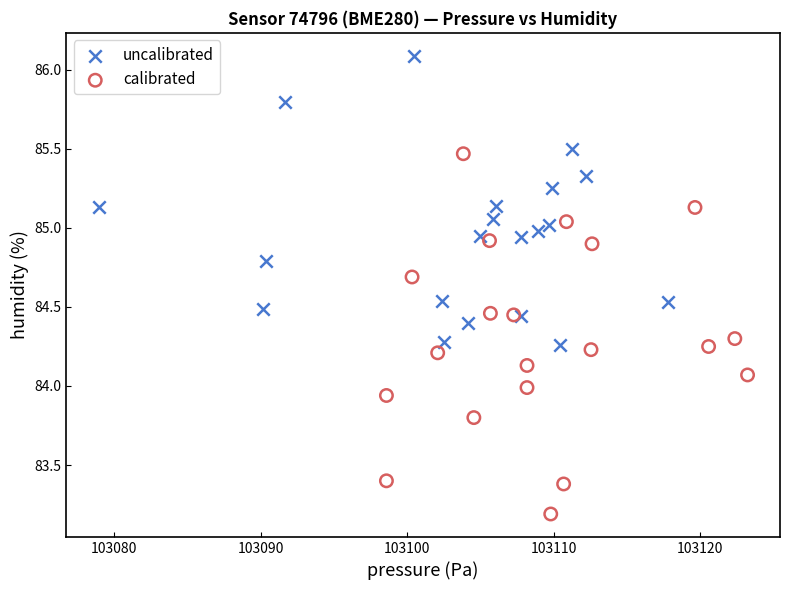

Which series has the largest Y range (max minus min)?

calibrated